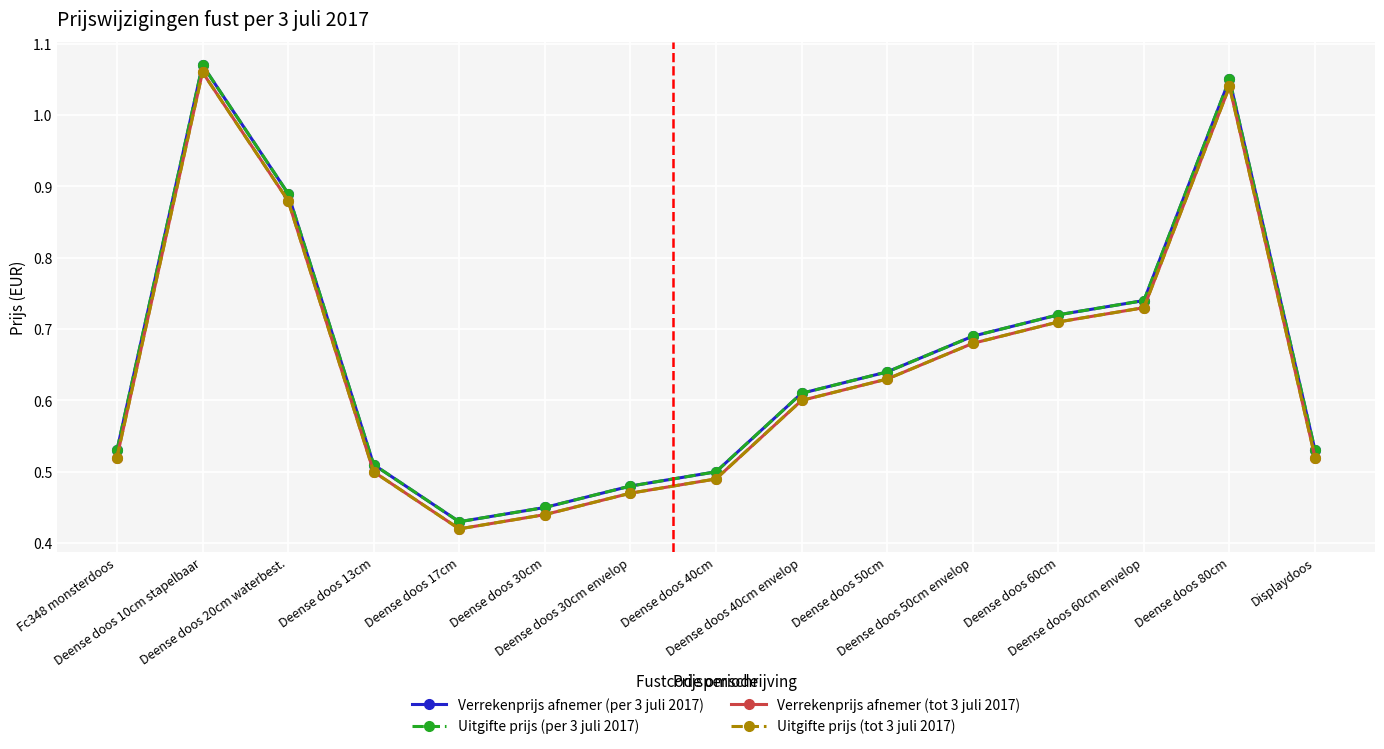

What is the difference between the maximum and second lowest values in the Uitgifte prijs (tot 3 juli 2017) series?

0.6